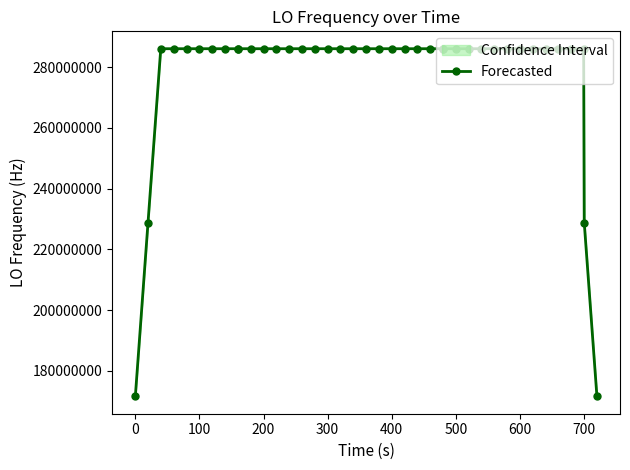

True or false: Forecasted has more than 2 interior local peaks.

True